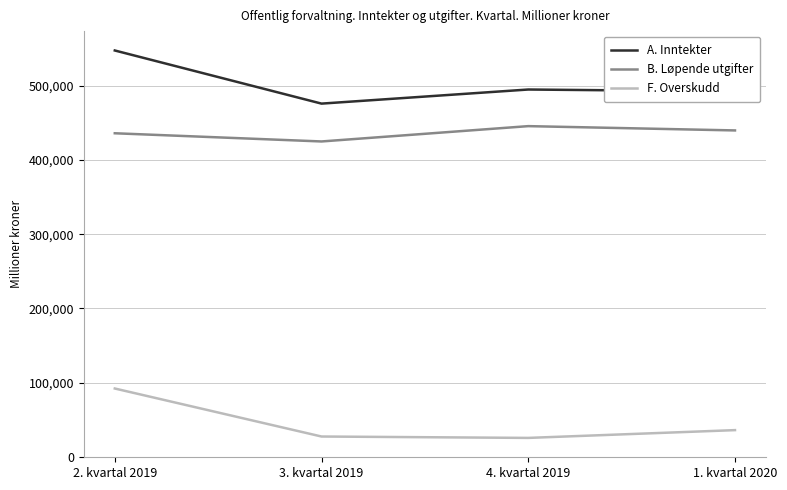

List the series in order of their peak value, lowest first.

F. Overskudd, B. Løpende utgifter, A. Inntekter